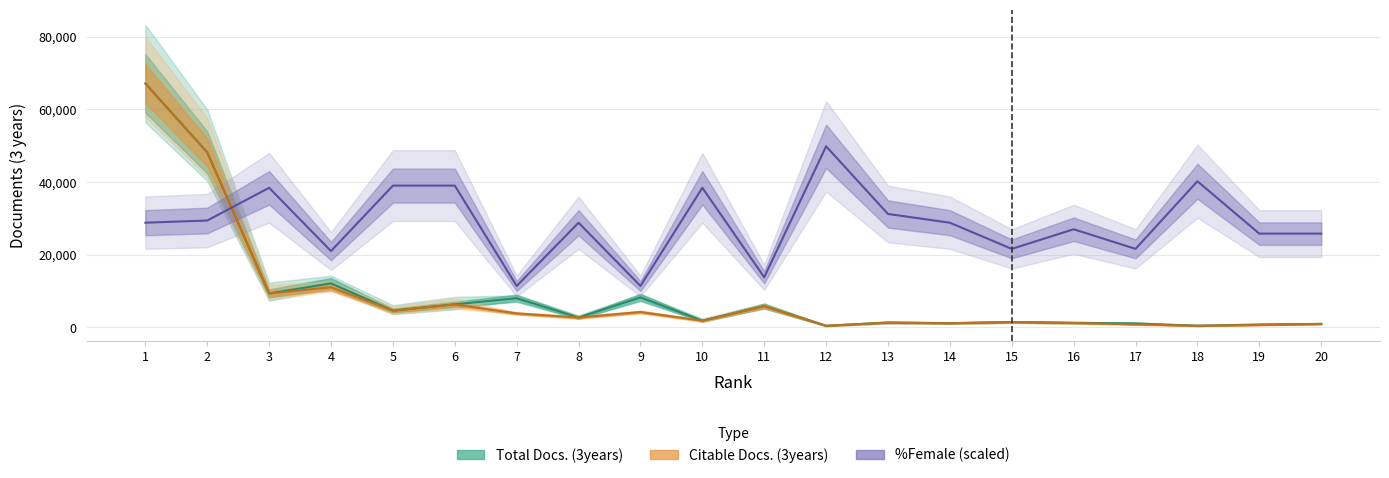

Where is Total Docs. (3years) nearest to the value 33782?

2